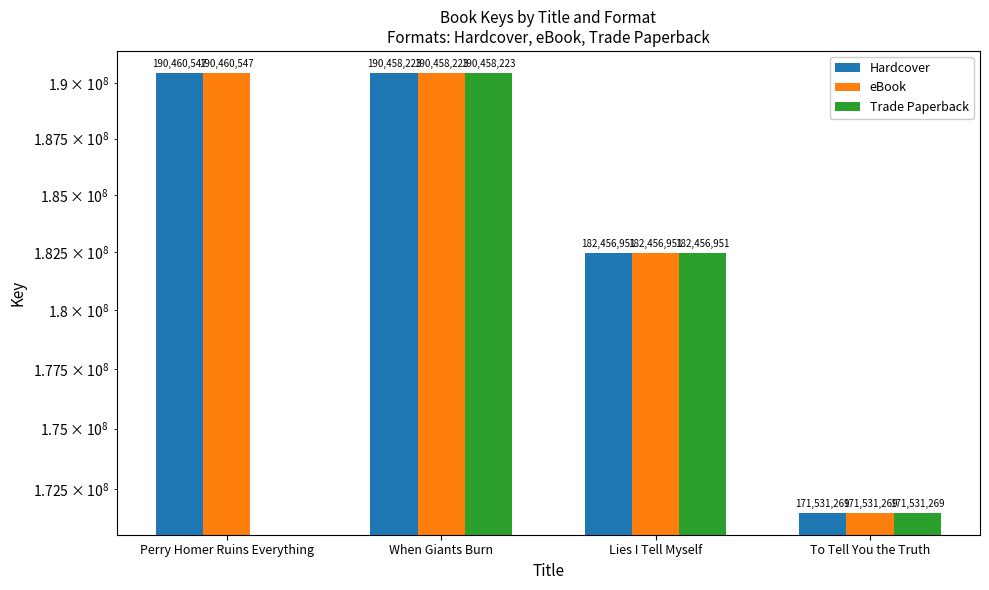

What are all the series names shown in the legend?

Hardcover, eBook, Trade Paperback